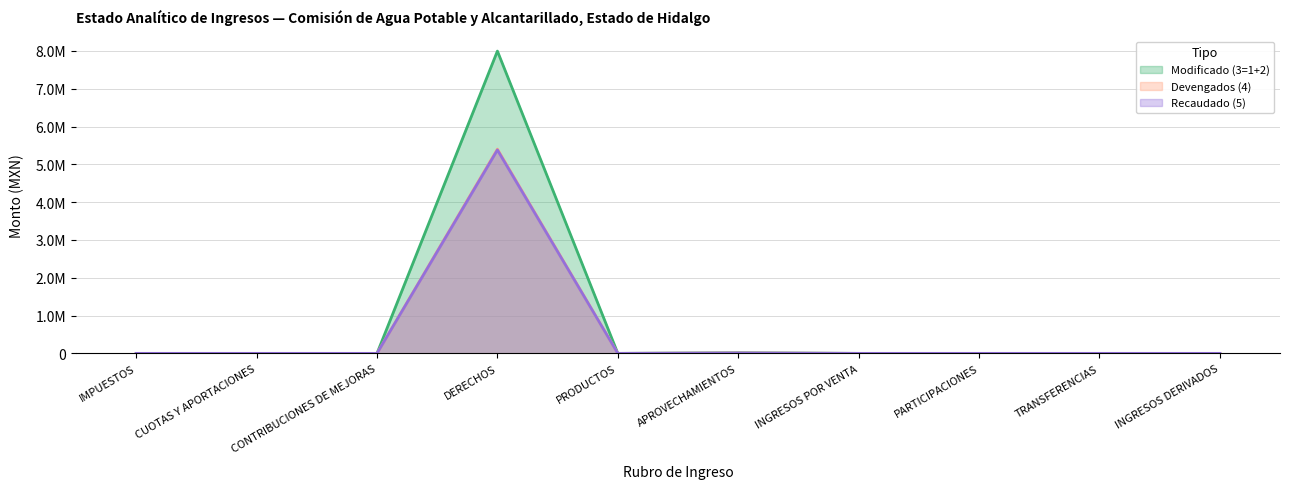

True or false: Devengados (4) has a value of 0.0 at IMPUESTOS.

True